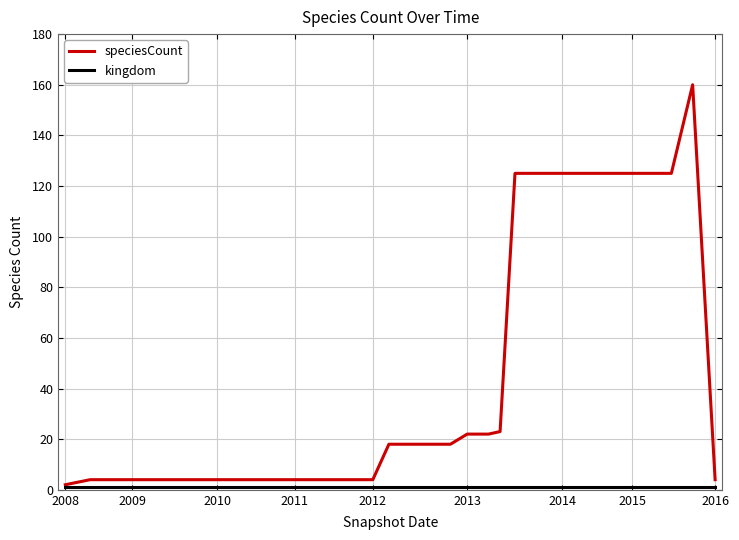

What is the greatest value displayed?

160